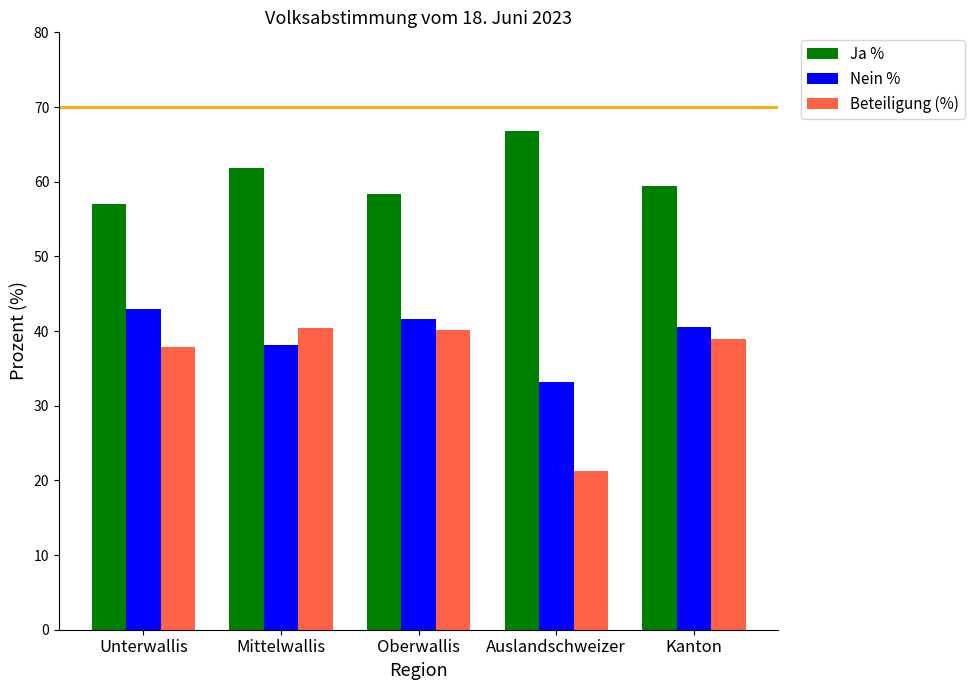

At how many categories does at least one series exceed 52?

5